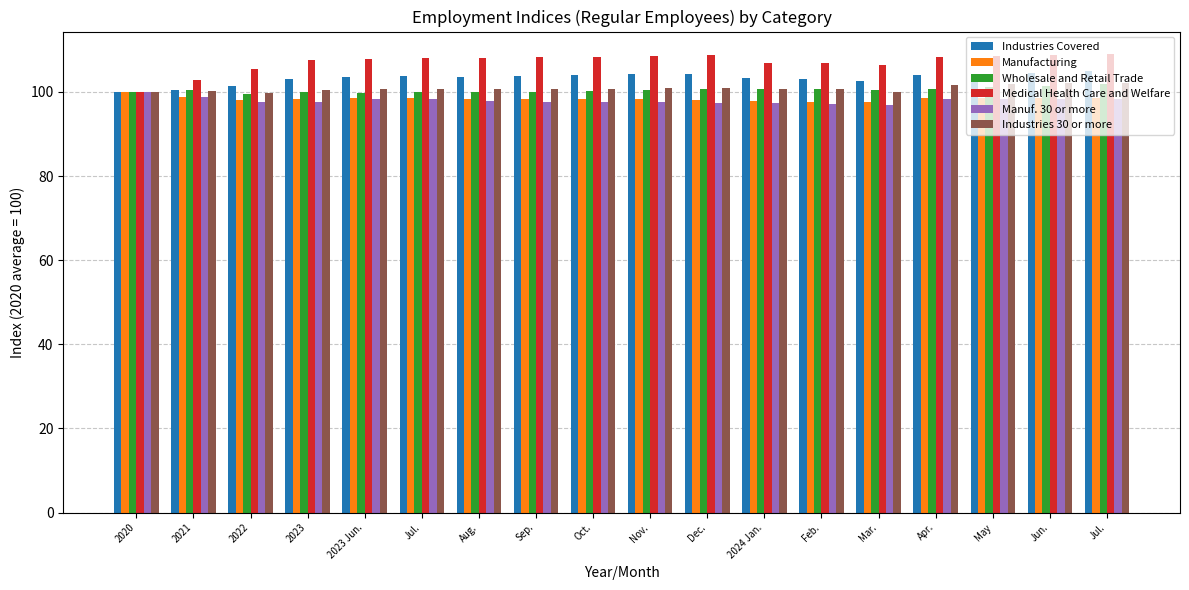

What are all the series names shown in the legend?

Industries Covered, Manufacturing, Wholesale and Retail Trade, Medical Health Care and Welfare, Manuf. 30 or more, Industries 30 or more